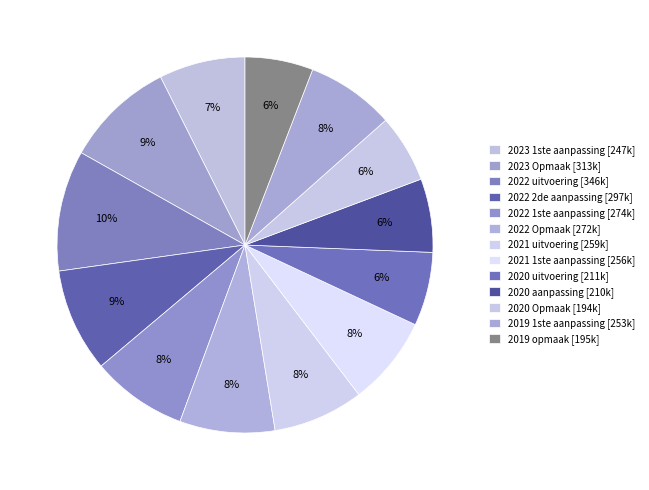

How many segments does this pie chart have?

13